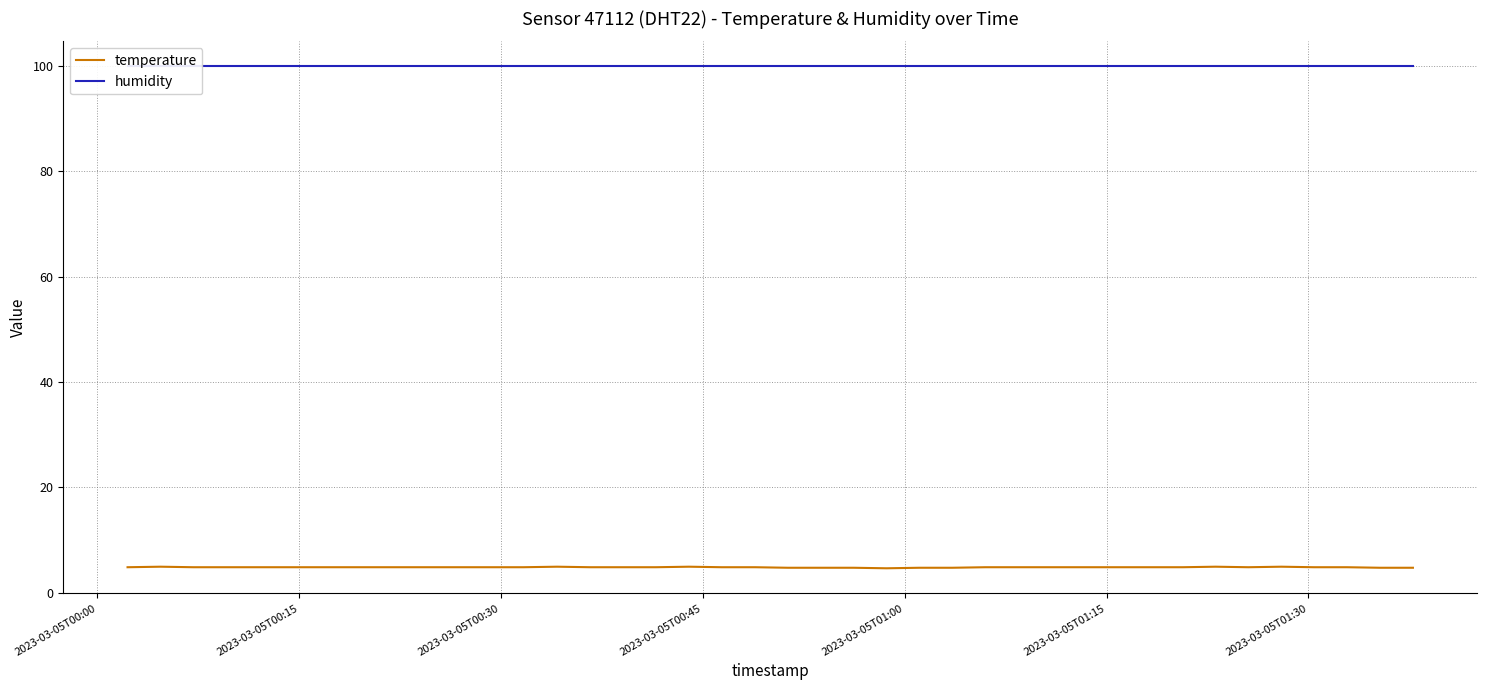

What is the highest value of the temperature series?

4.9